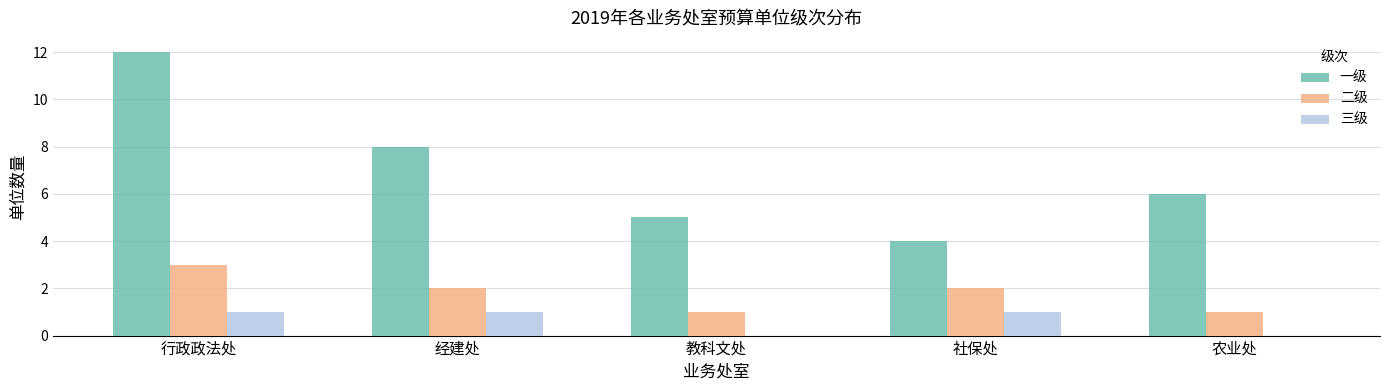

Which series changed the most between 经建处 and 农业处?

一级